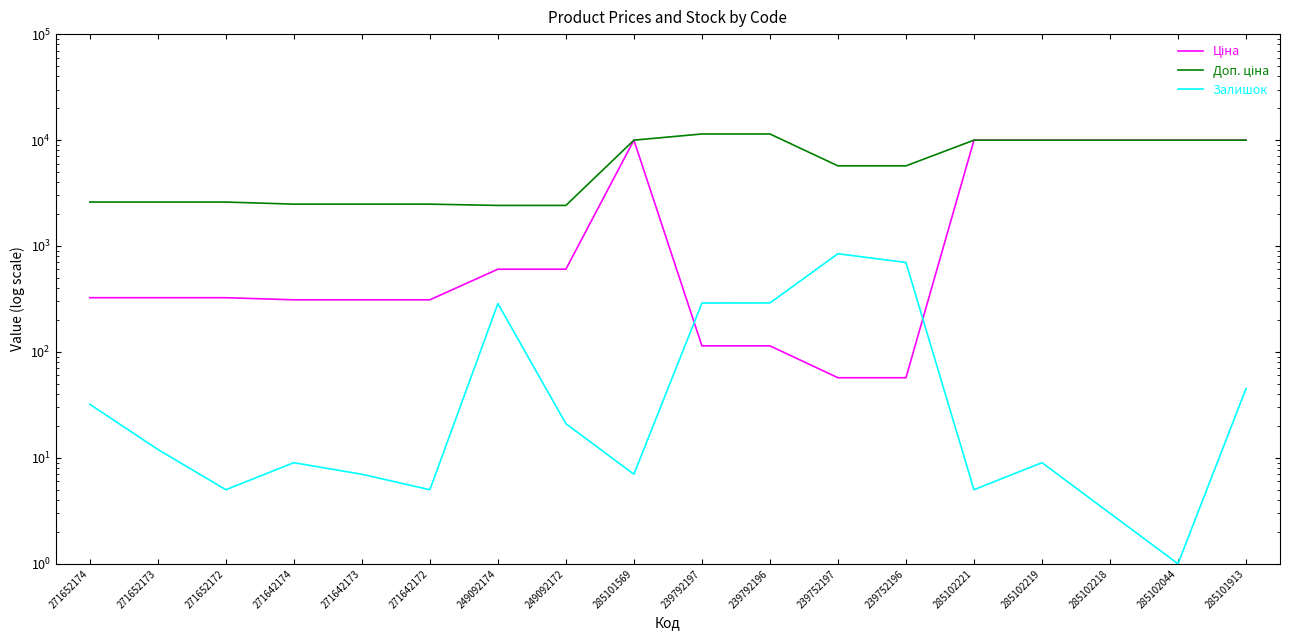

True or false: Залишок has a value of 5.0 at 271642172.

True